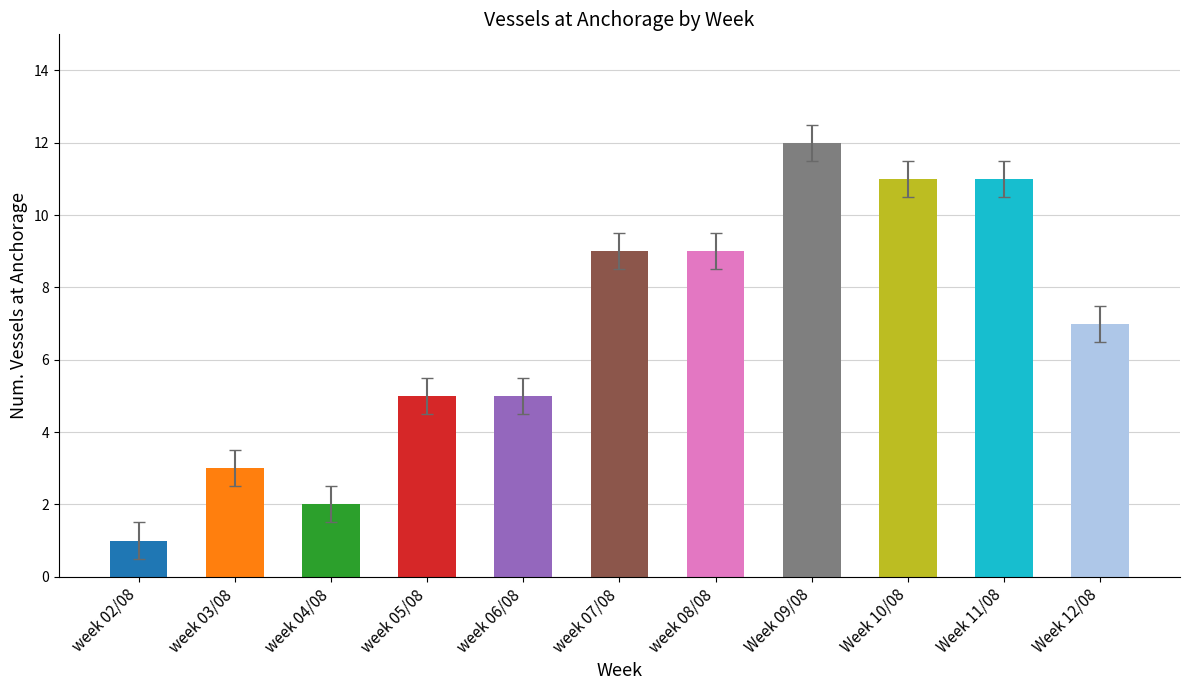

The value at week 08/08 is 3. True or false?

False